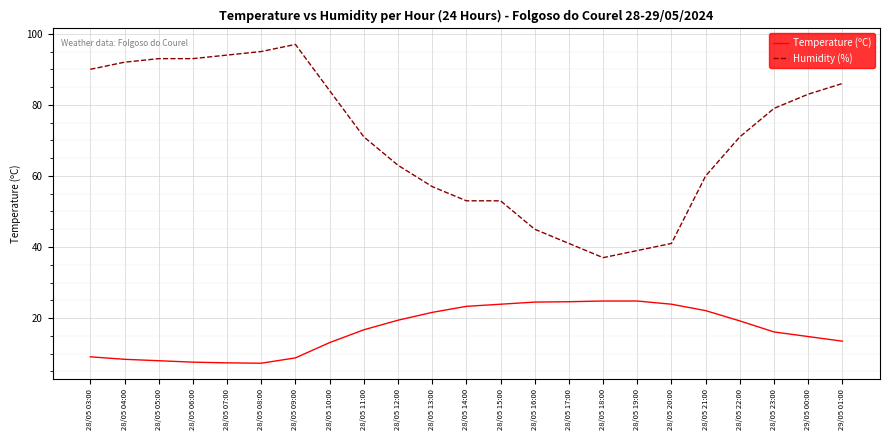

Which series has the largest total across all categories?

Humidity (%)